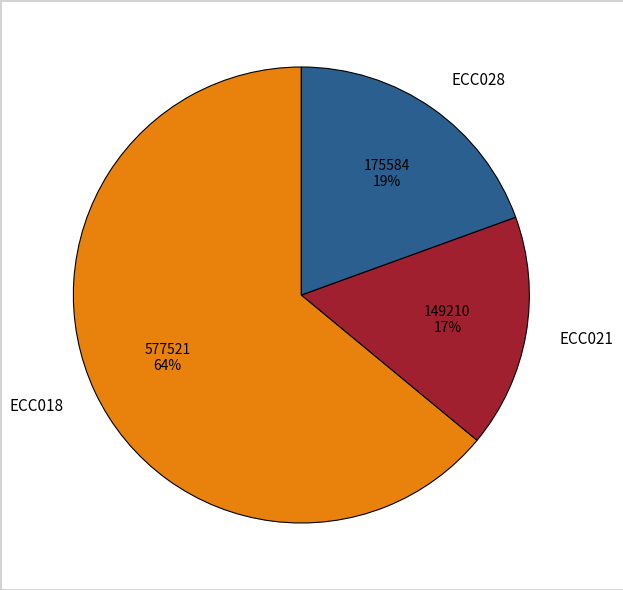

To the nearest percent, what portion does ECC028 represent?

19%